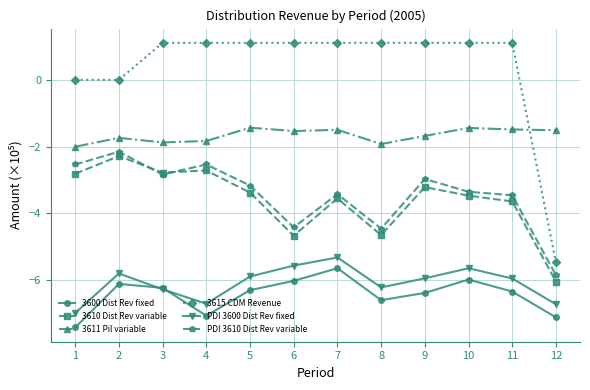

How many intersections are there between PDI 3600 Dist Rev fixed and 3600 Dist Rev fixed?

2